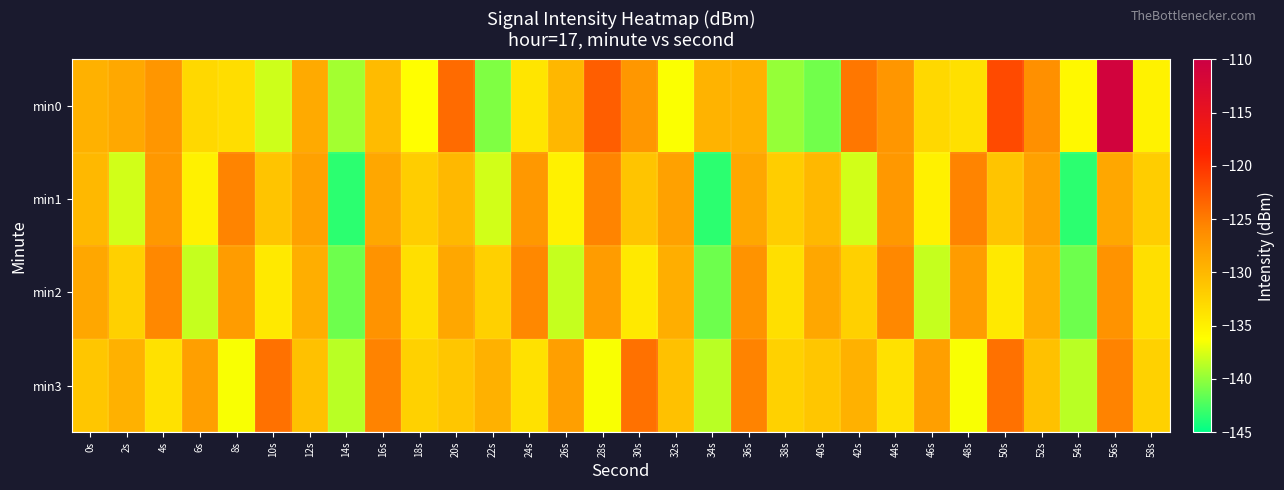

Reading right to left, extract all data points from this chart.

min0: 58s=-135.1	56s=-110.9	54s=-135.7	52s=-126.5	50s=-121.5	48s=-133.6	46s=-132.9	44s=-127.1	42s=-124.6	40s=-141.1	38s=-139.9	36s=-129.4	34s=-129.6	32s=-136.4	30s=-127.1	28s=-122.9	26s=-129.9	24s=-134.0	22s=-140.6	20s=-123.8	18s=-136.1	16s=-130.3	14s=-139.4	12s=-128.8	10s=-138.0	8s=-133.2	6s=-132.9	4s=-127.0	2s=-128.6	0s=-129.5
min1: 58s=-131.9	56s=-128.5	54s=-143.5	52s=-128.0	50s=-131.1	48s=-125.5	46s=-135.0	44s=-127.2	42s=-137.8	40s=-130.0	38s=-131.9	36s=-128.5	34s=-143.5	32s=-128.0	30s=-131.1	28s=-125.5	26s=-135.0	24s=-127.2	22s=-137.8	20s=-130.0	18s=-131.9	16s=-128.5	14s=-143.5	12s=-128.0	10s=-131.1	8s=-125.5	6s=-135.0	4s=-127.2	2s=-137.8	0s=-130.0
min2: 58s=-133.5	56s=-126.8	54s=-141.2	52s=-129.1	50s=-134.3	48s=-127.6	46s=-138.2	44s=-125.8	42s=-132.1	40s=-128.5	38s=-133.5	36s=-126.8	34s=-141.2	32s=-129.1	30s=-134.3	28s=-127.6	26s=-138.2	24s=-125.8	22s=-132.1	20s=-128.5	18s=-133.5	16s=-126.8	14s=-141.2	12s=-129.1	10s=-134.3	8s=-127.6	6s=-138.2	4s=-125.8	2s=-132.1	0s=-128.5
min3: 58s=-132.2	56s=-125.4	54s=-138.6	52s=-130.8	50s=-124.2	48s=-136.4	46s=-127.8	44s=-133.6	42s=-129.4	40s=-131.2	38s=-132.2	36s=-125.4	34s=-138.6	32s=-130.8	30s=-124.2	28s=-136.4	26s=-127.8	24s=-133.6	22s=-129.4	20s=-131.2	18s=-132.2	16s=-125.4	14s=-138.6	12s=-130.8	10s=-124.2	8s=-136.4	6s=-127.8	4s=-133.6	2s=-129.4	0s=-131.2